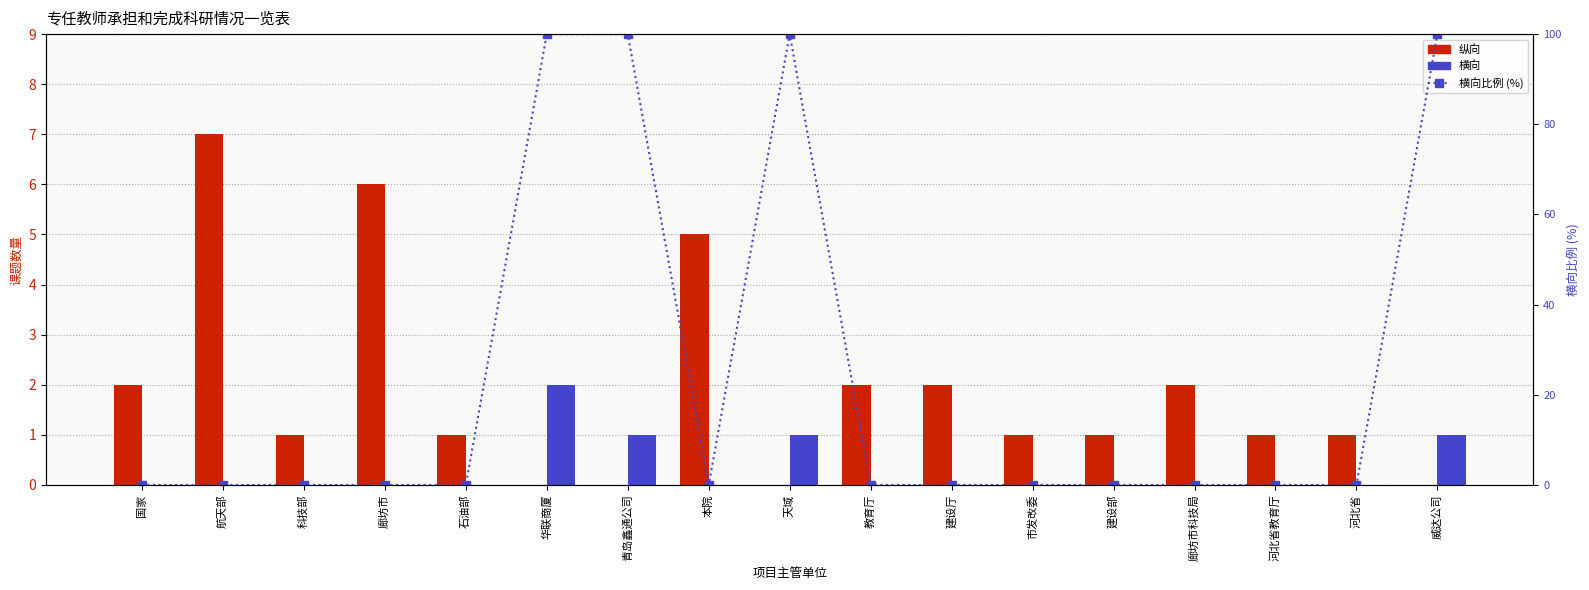

Rank the series by their maximum value, from lowest to highest.

横向, 纵向, 横向比例